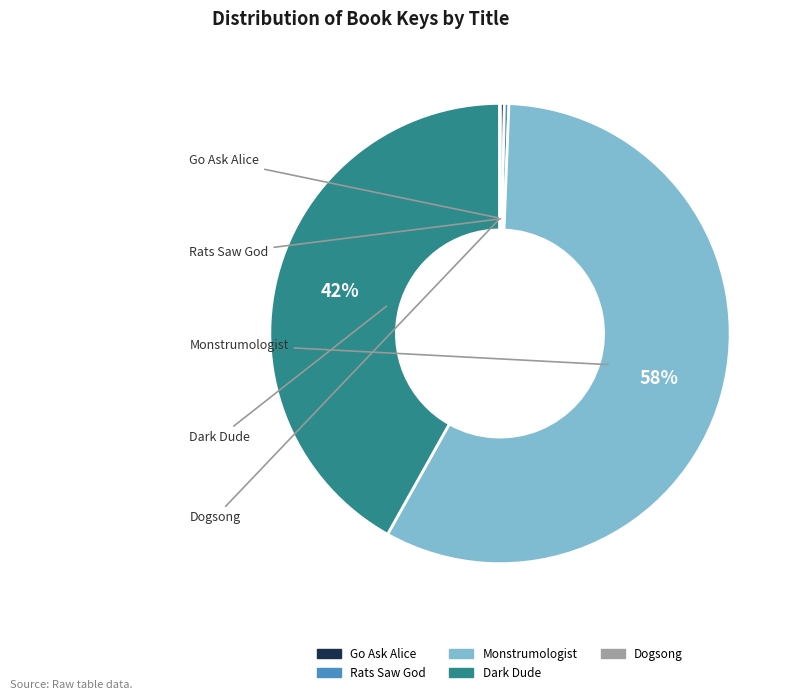

Which category has the biggest portion of the pie?

Monstrumologist